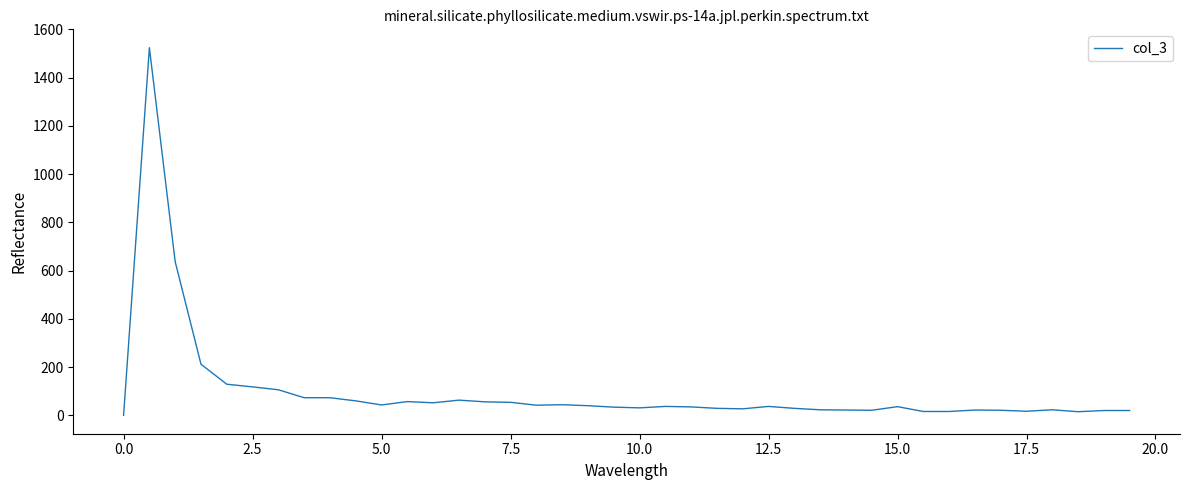

What is the maximum value shown in the chart?

1524